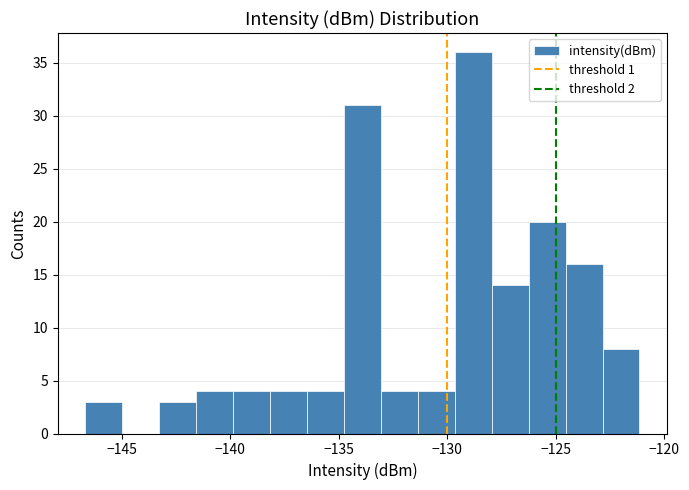

Around what value on the x-axis is the tallest bar? Give the approximate position of its centre, as read against the axis.

-129.0